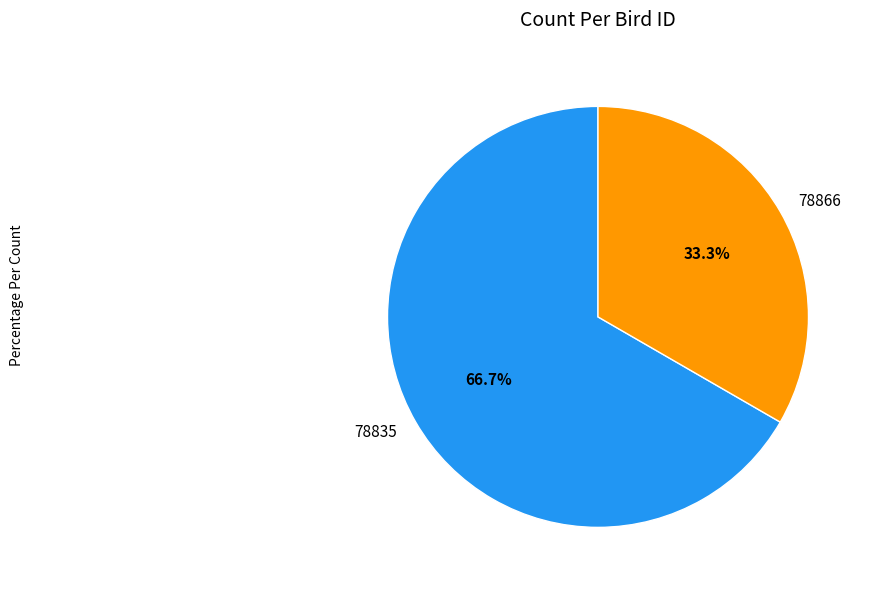

To the nearest percent, what is the difference between the 78835 and 78866 slice percentages?

33%